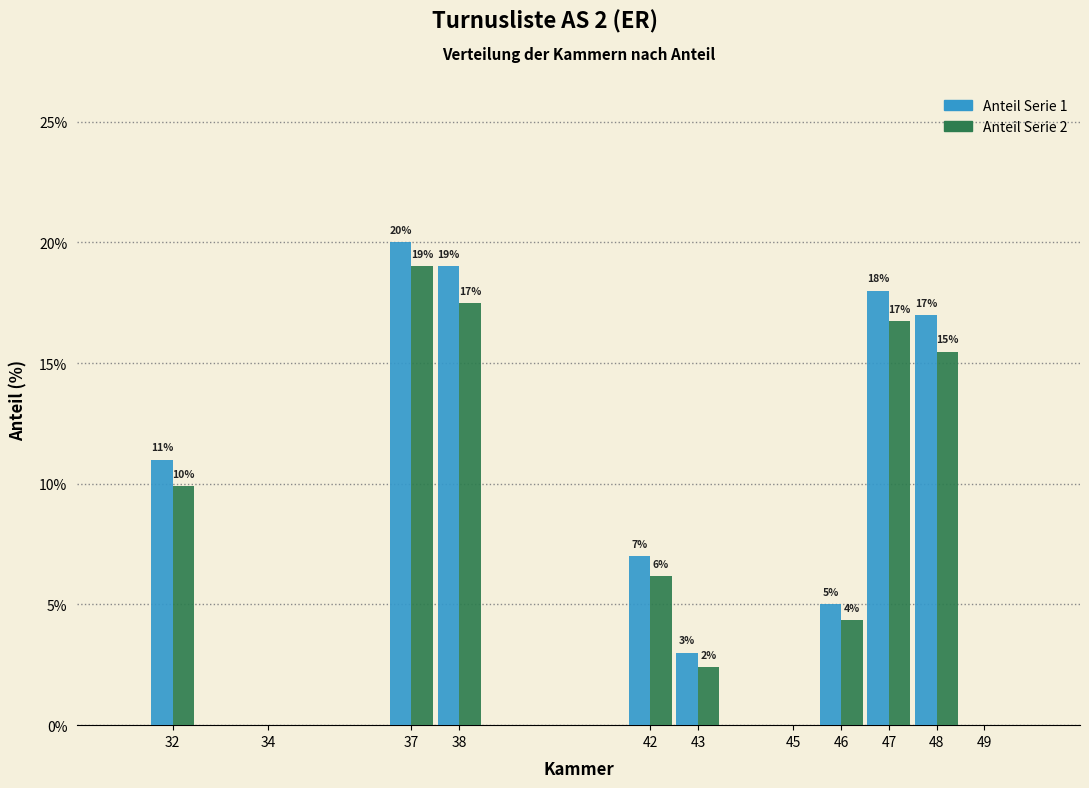

What is the maximum value shown in the chart?

20.0